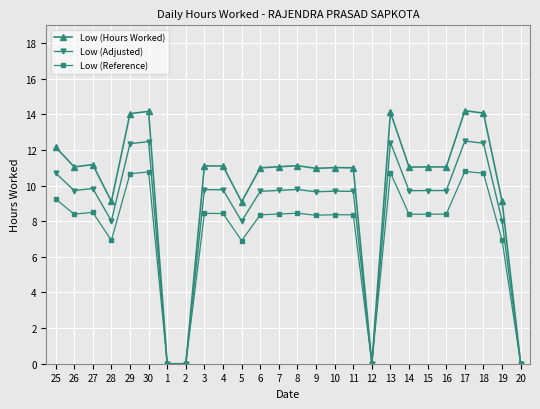

What is the average value of the Low (Reference) series?

7.4